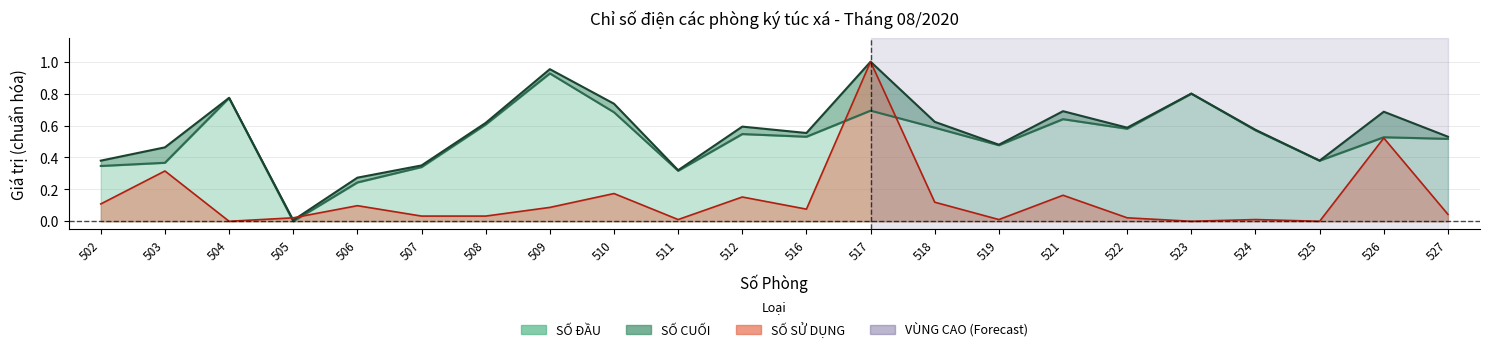

How many data points in SỐ ĐẦU are above 0?

21